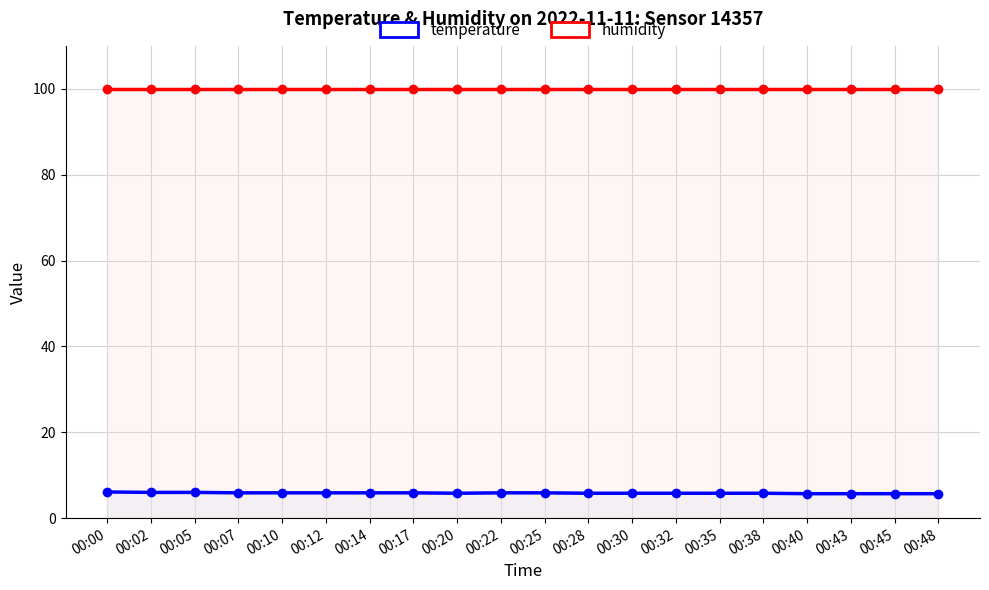

Where is humidity nearest to the value 99?

00:00